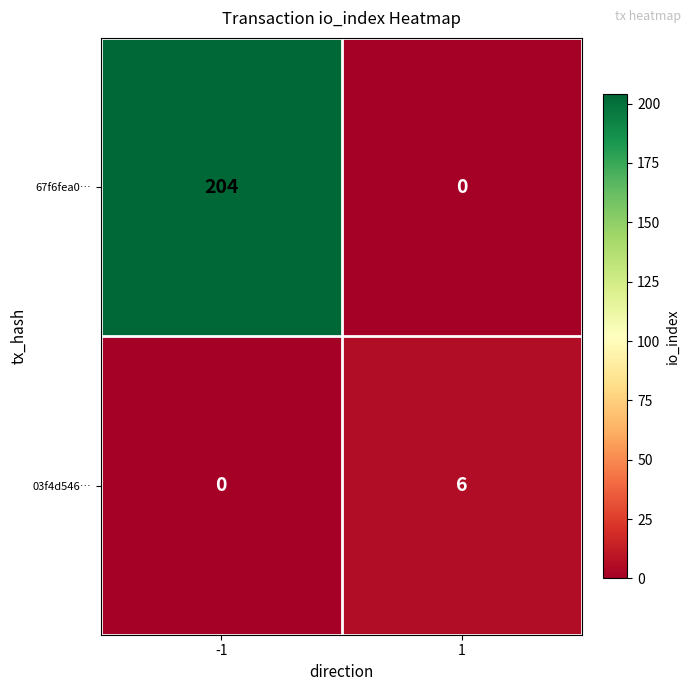

What is the sum of all 67f6fea0… values?

204